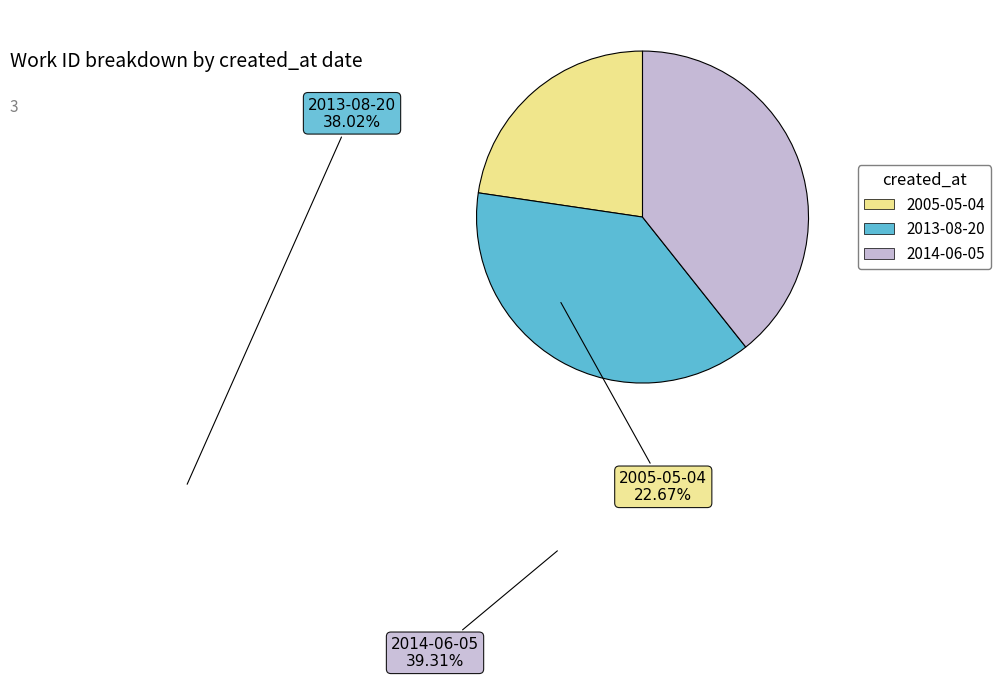

How many slices are in this pie chart?

3